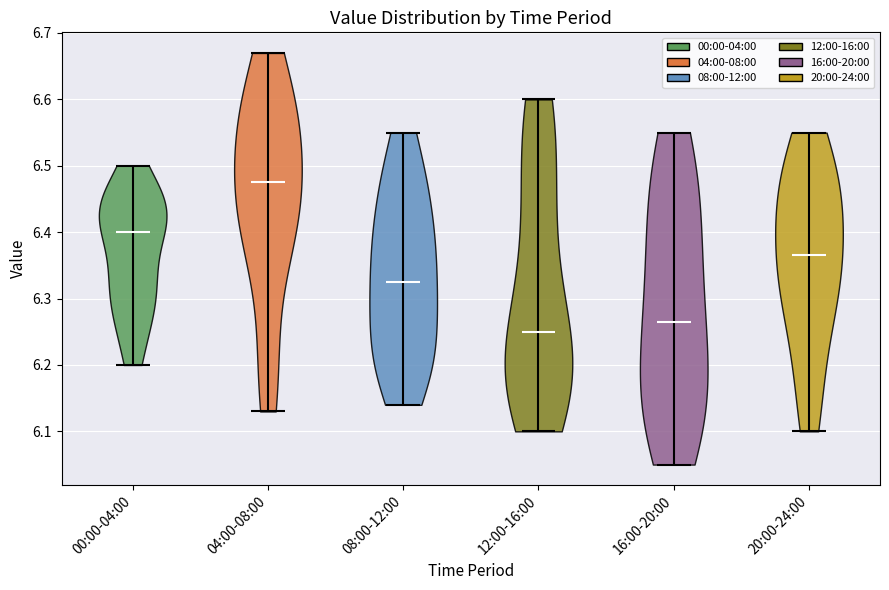

Reading left to right, read every violin against the y-axis: where its median line is, and the lowest and highest points it reaches. The values are not printed on the chart, so give them approximately, as read against the axis.

00:00-04:00: median line 6.40, lowest point 6.20, highest point 6.50
04:00-08:00: median line 6.48, lowest point 6.13, highest point 6.67
08:00-12:00: median line 6.33, lowest point 6.14, highest point 6.55
12:00-16:00: median line 6.25, lowest point 6.10, highest point 6.60
16:00-20:00: median line 6.27, lowest point 6.05, highest point 6.55
20:00-24:00: median line 6.37, lowest point 6.10, highest point 6.55